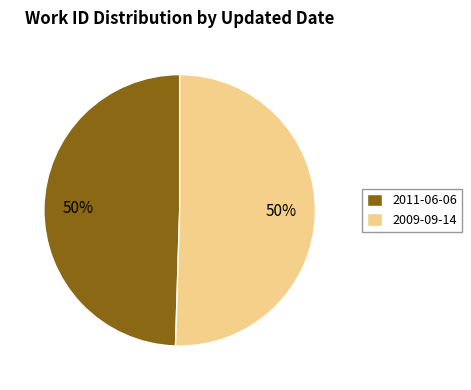

Approximately how many times larger is the value at 2009-09-14 compared to 2011-06-06?

1.0